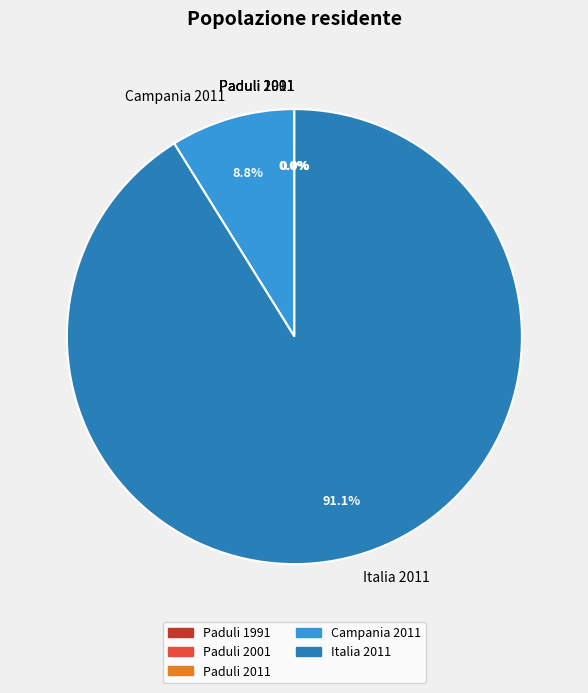

To the nearest percent, what is the difference between the largest and smallest slice percentages?

91%